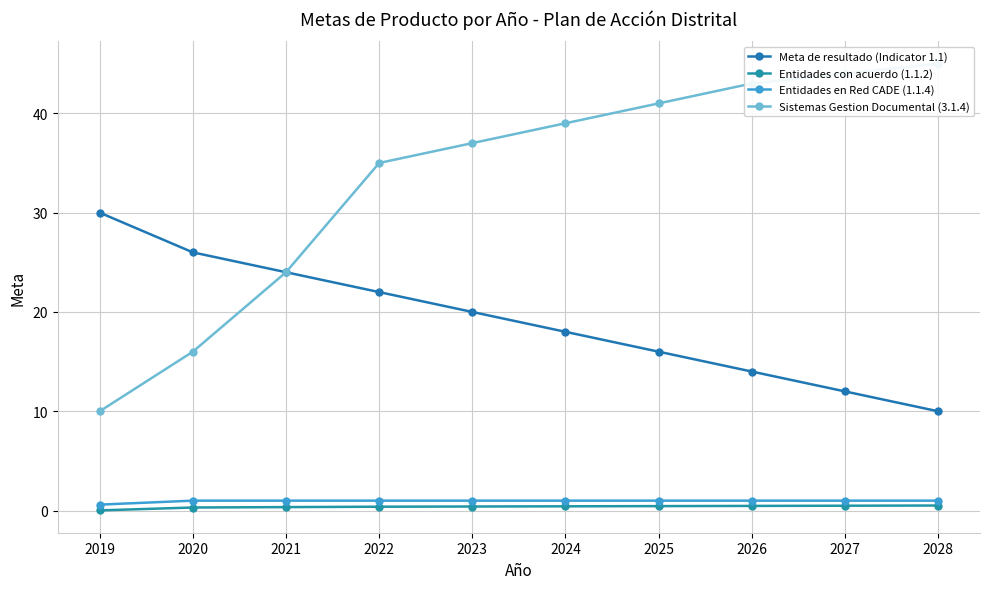

List the series in order of their peak value, lowest first.

Entidades con acuerdo (1.1.2), Entidades en Red CADE (1.1.4), Meta de resultado (Indicator 1.1), Sistemas Gestion Documental (3.1.4)